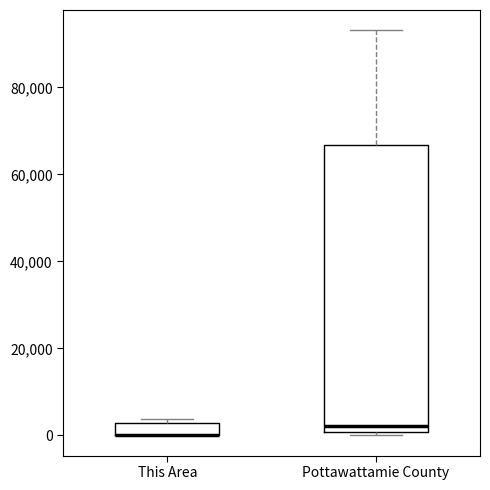

Where is the upper edge of the box for This Area on the y-axis? The values are not printed on the chart, so give them approximately, as read against the axis.

2000